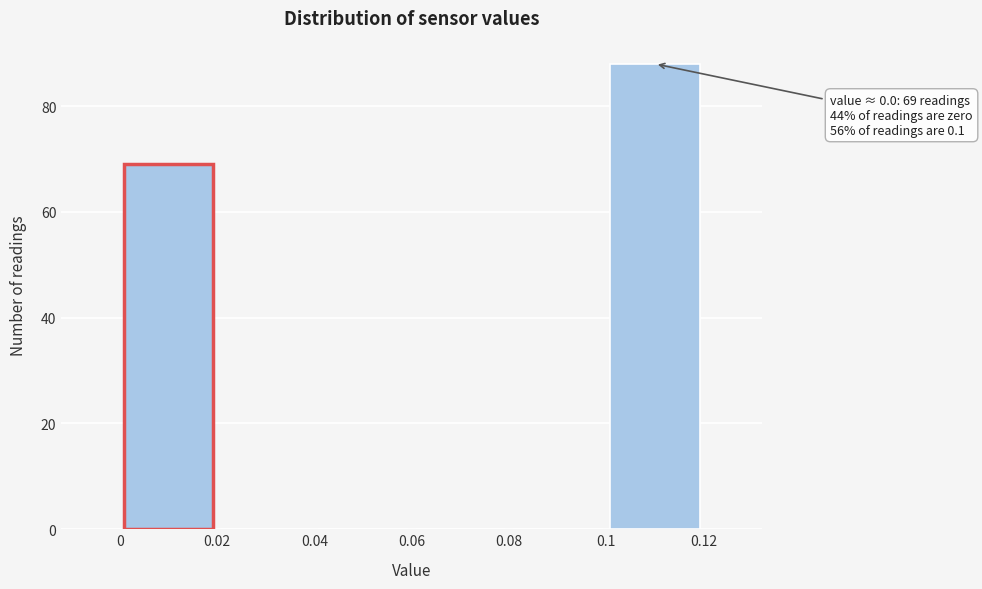

Which range on the x-axis has the tallest bar?

0.1 to 0.12